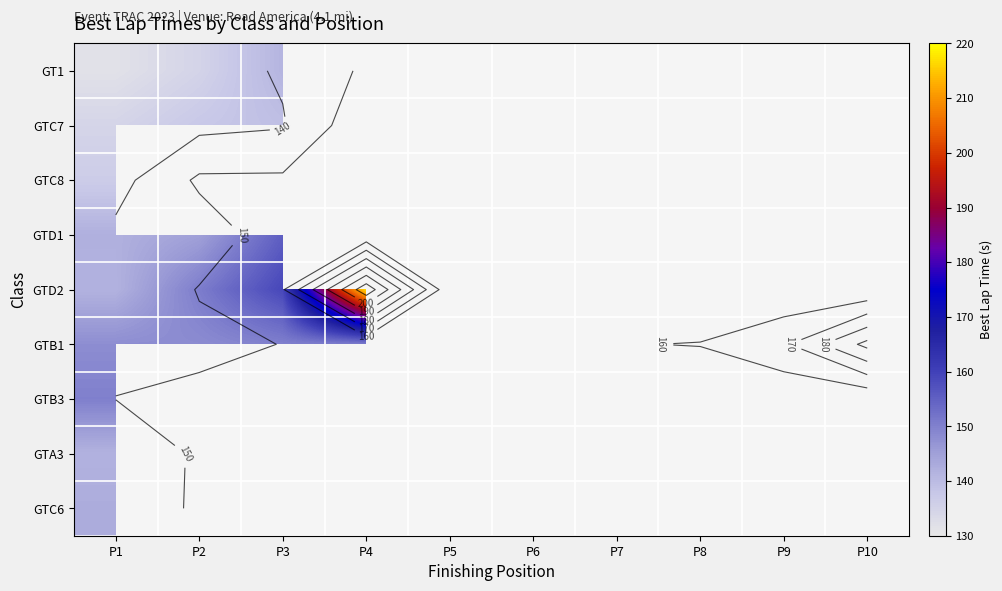

Which category has the lowest value in the GTC6 series?

P1